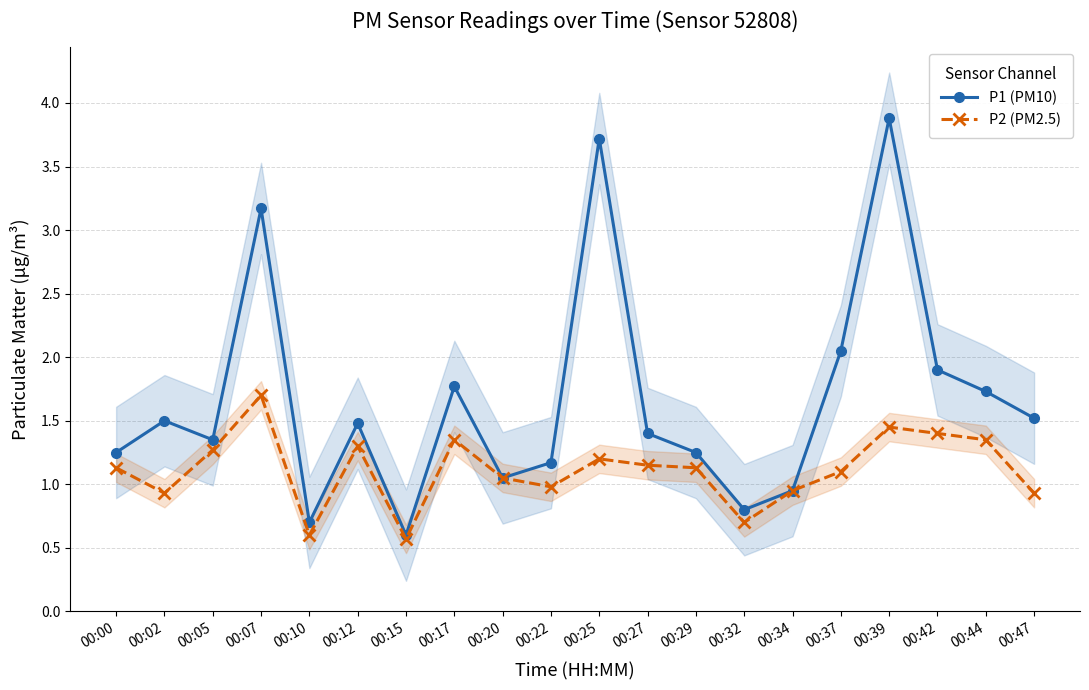

Rank the series by their maximum value, from highest to lowest.

P1 (PM10), P2 (PM2.5)